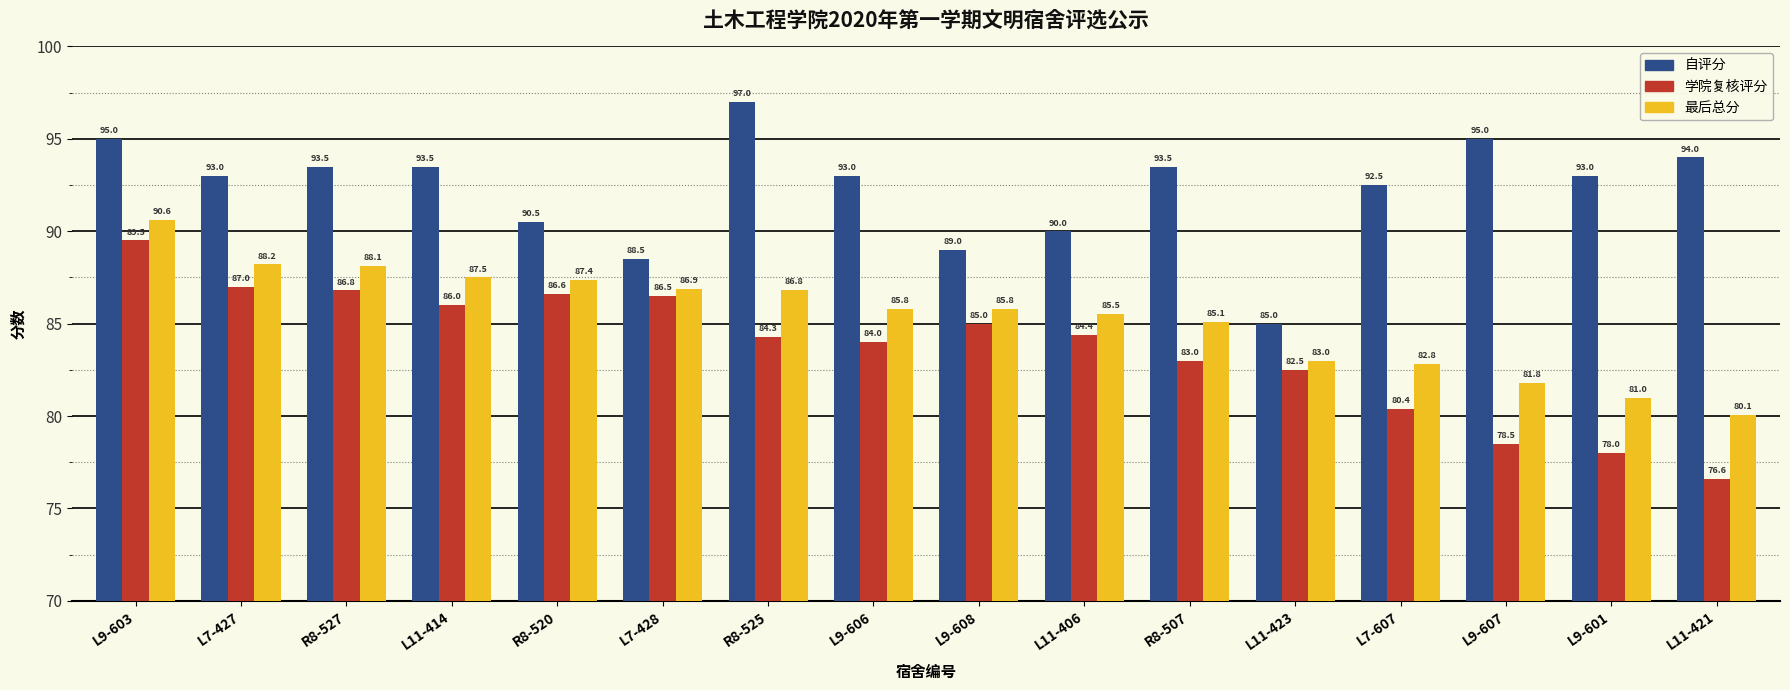

Which category has the lowest value in the 学院复核评分 series?

L11-421